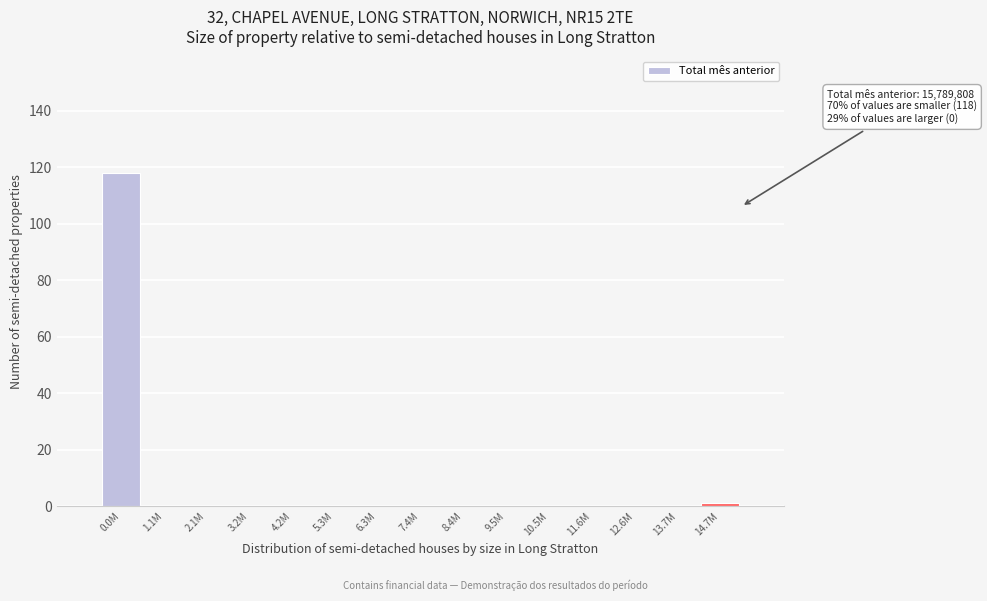

Reading right to left, transcribe all the data shown in this chart.

14.7M=1	13.7M=0	12.6M=0	11.6M=0	10.5M=0	9.5M=0	8.4M=0	7.4M=0	6.3M=0	5.3M=0	4.2M=0	3.2M=0	2.1M=0	1.1M=0	0.0M=118